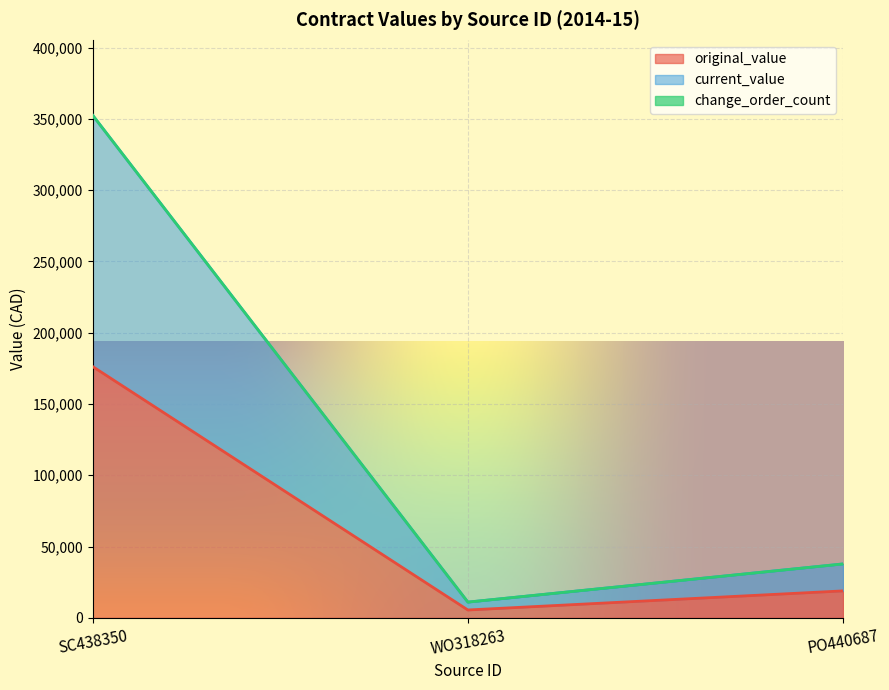

True or false: current_value has a value of 16598.6 at WO318263.

False